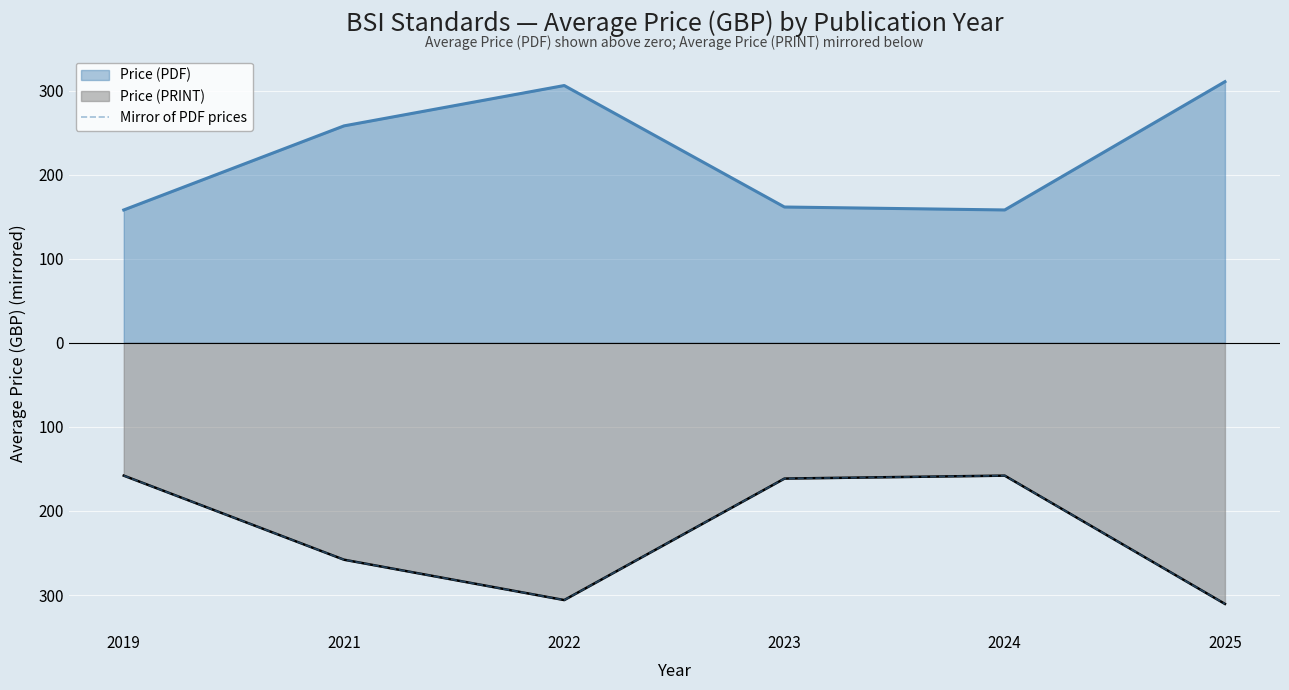

How many points are lower than both their immediate neighbors (excluding endpoints)?

1